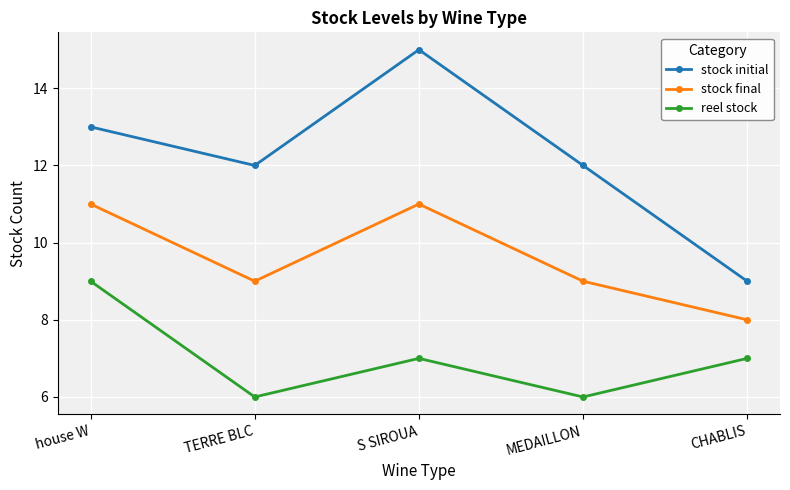

What are all the series names shown in the legend?

stock initial, stock final, reel stock